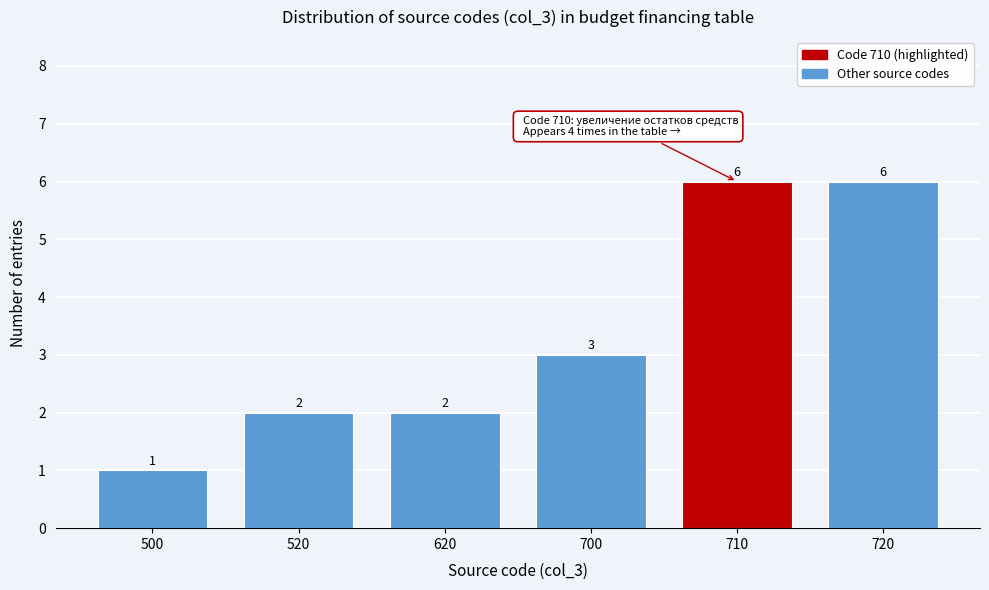

Reading left to right, list all the values displayed in this chart.

1	2	2	3	6	6